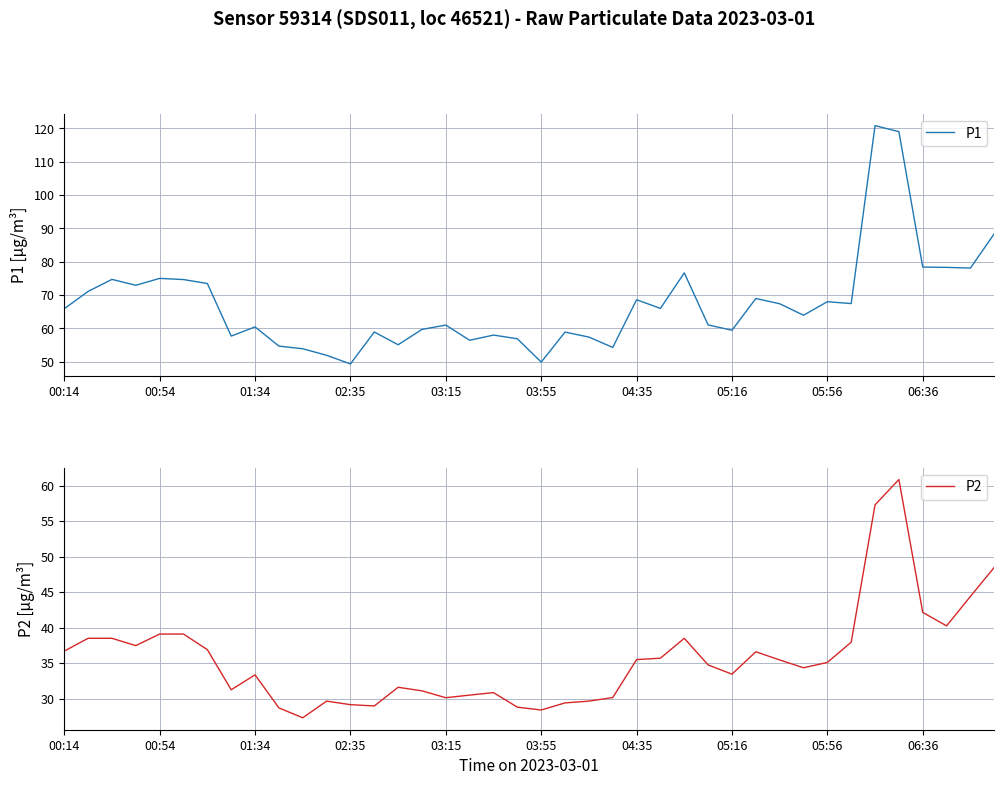

What is the highest value of the P2 series?

60.9